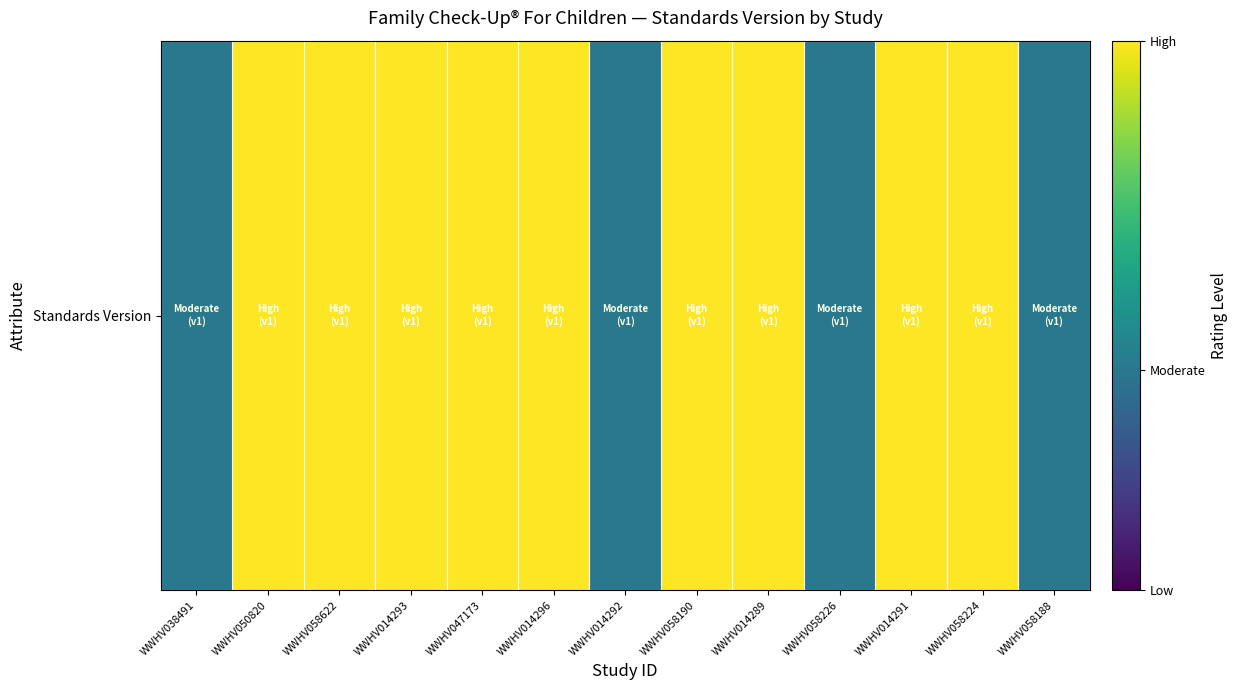

At which label is the value closest to 0?

WWHV038491